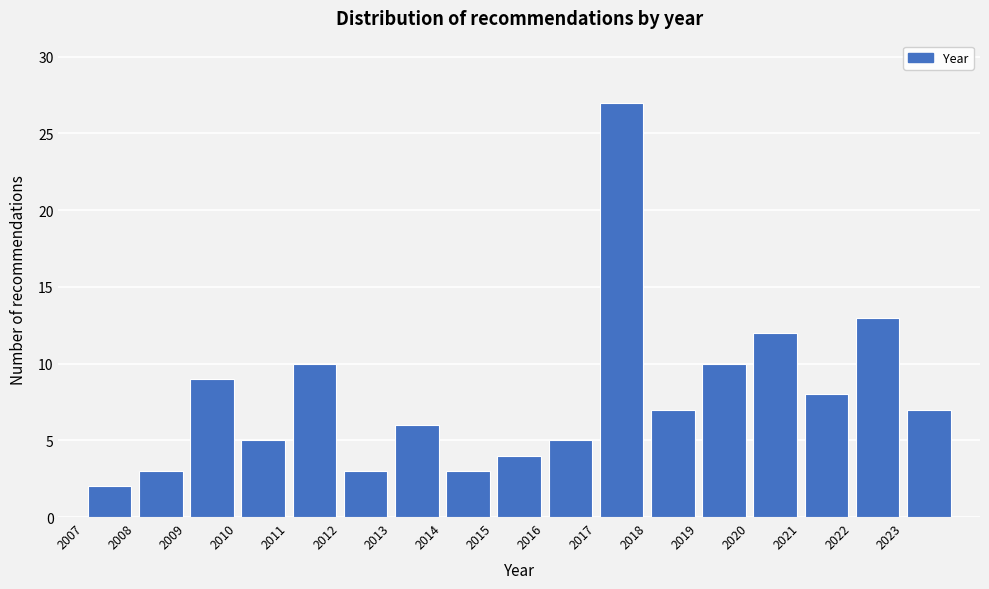

How tall is the bar that spans 2011 to 2012 on the x-axis? The values are not printed on the chart, so give them approximately, as read against the axis.

10